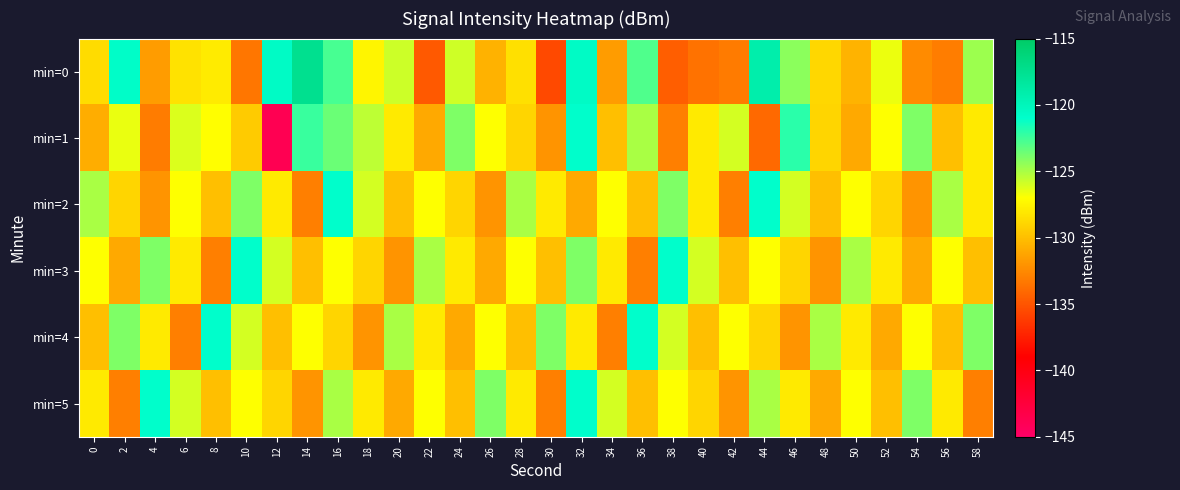

Reading left to right, what are all the values shown in this chart?

min=0: 0=-128.6	2=-120.8	4=-131.6	6=-128.3	8=-127.9	10=-133.4	12=-120.7	14=-117.5	16=-122.7	18=-127.4	20=-125.8	22=-134.8	24=-125.9	26=-130.6	28=-128.5	30=-135.6	32=-120.7	34=-131.6	36=-122.9	38=-134.5	40=-133.6	42=-133.2	44=-119.1	46=-124.3	48=-128.8	50=-130.6	52=-126.6	54=-132.4	56=-133.1	58=-124.7
min=1: 0=-130.9	2=-126.5	4=-133.2	6=-126.1	8=-127.0	10=-129.4	12=-143.8	14=-122.4	16=-123.5	18=-125.4	20=-128.0	22=-131.0	24=-124.0	26=-127.0	28=-129.0	30=-132.0	32=-121.0	34=-130.0	36=-125.0	38=-133.0	40=-128.0	42=-126.0	44=-134.0	46=-122.0	48=-129.0	50=-131.0	52=-127.0	54=-124.0	56=-130.0	58=-128.0
min=2: 0=-125.0	2=-129.0	4=-132.0	6=-127.0	8=-130.0	10=-124.0	12=-128.0	14=-133.0	16=-121.0	18=-126.0	20=-130.0	22=-127.0	24=-129.0	26=-132.0	28=-125.0	30=-128.0	32=-131.0	34=-127.0	36=-130.0	38=-124.0	40=-128.0	42=-133.0	44=-121.0	46=-126.0	48=-130.0	50=-127.0	52=-129.0	54=-132.0	56=-125.0	58=-128.0
min=3: 0=-127.0	2=-131.0	4=-124.0	6=-128.0	8=-133.0	10=-121.0	12=-126.0	14=-130.0	16=-127.0	18=-129.0	20=-132.0	22=-125.0	24=-128.0	26=-131.0	28=-127.0	30=-130.0	32=-124.0	34=-128.0	36=-133.0	38=-121.0	40=-126.0	42=-130.0	44=-127.0	46=-129.0	48=-132.0	50=-125.0	52=-128.0	54=-131.0	56=-127.0	58=-130.0
min=4: 0=-130.0	2=-124.0	4=-128.0	6=-133.0	8=-121.0	10=-126.0	12=-130.0	14=-127.0	16=-129.0	18=-132.0	20=-125.0	22=-128.0	24=-131.0	26=-127.0	28=-130.0	30=-124.0	32=-128.0	34=-133.0	36=-121.0	38=-126.0	40=-130.0	42=-127.0	44=-129.0	46=-132.0	48=-125.0	50=-128.0	52=-131.0	54=-127.0	56=-130.0	58=-124.0
min=5: 0=-128.0	2=-133.0	4=-121.0	6=-126.0	8=-130.0	10=-127.0	12=-129.0	14=-132.0	16=-125.0	18=-128.0	20=-131.0	22=-127.0	24=-130.0	26=-124.0	28=-128.0	30=-133.0	32=-121.0	34=-126.0	36=-130.0	38=-127.0	40=-129.0	42=-132.0	44=-125.0	46=-128.0	48=-131.0	50=-127.0	52=-130.0	54=-124.0	56=-128.0	58=-133.0